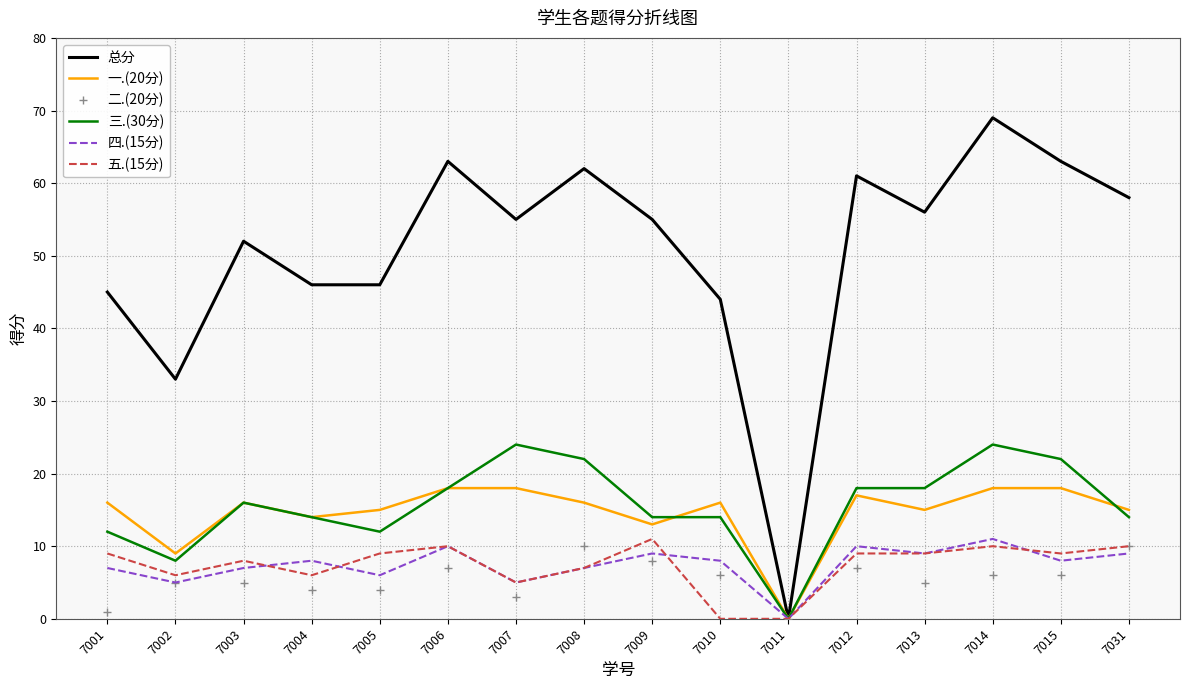

What is the total value across all series at 7009?

110